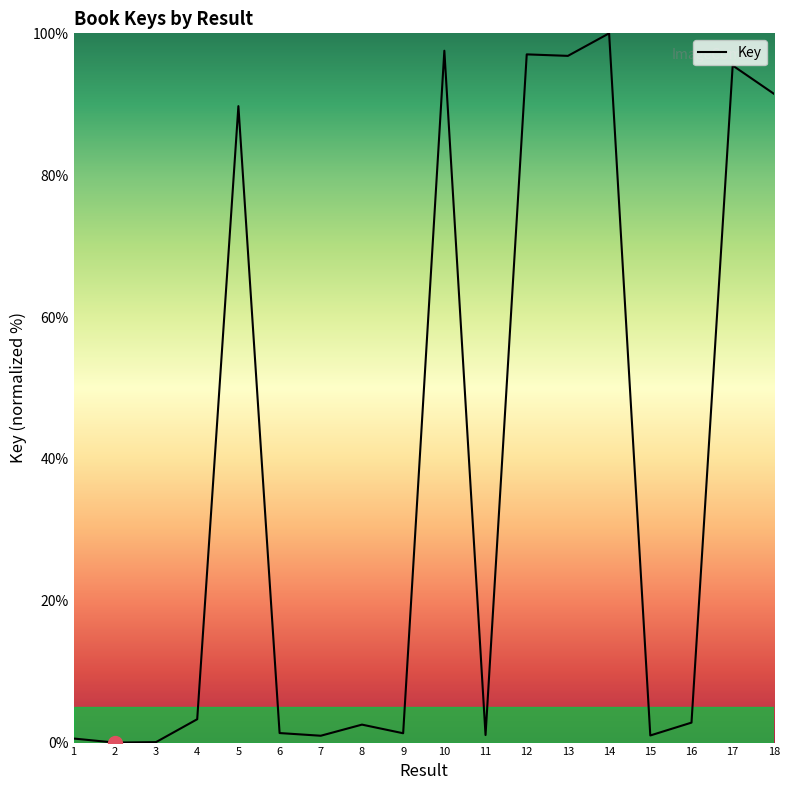

What is the difference between the maximum and minimum values?

100.0